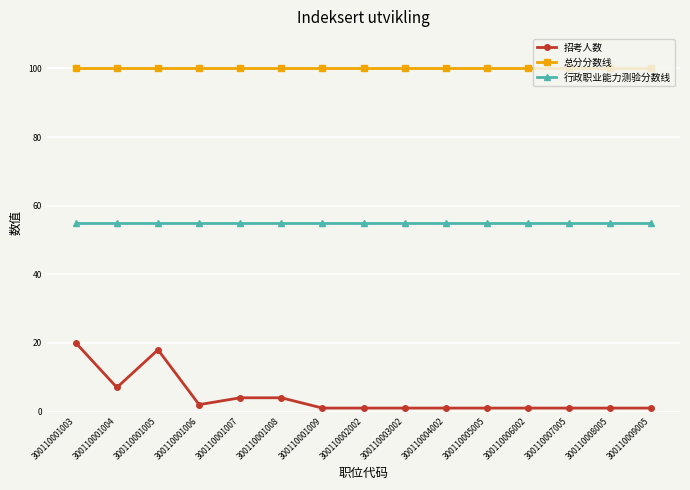

True or false: 行政职业能力测验分数线 and 招考人数 cross at least once.

False